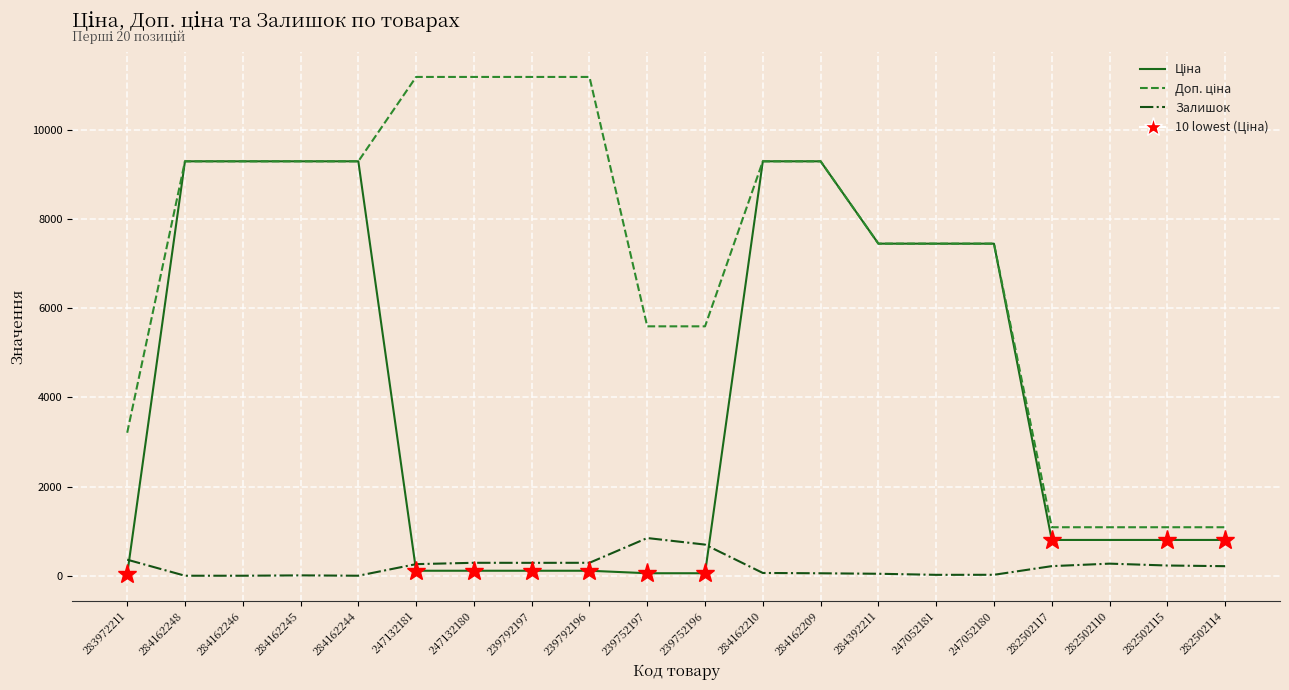

Is it true that Залишок equals 0.0 at 284162246?

True